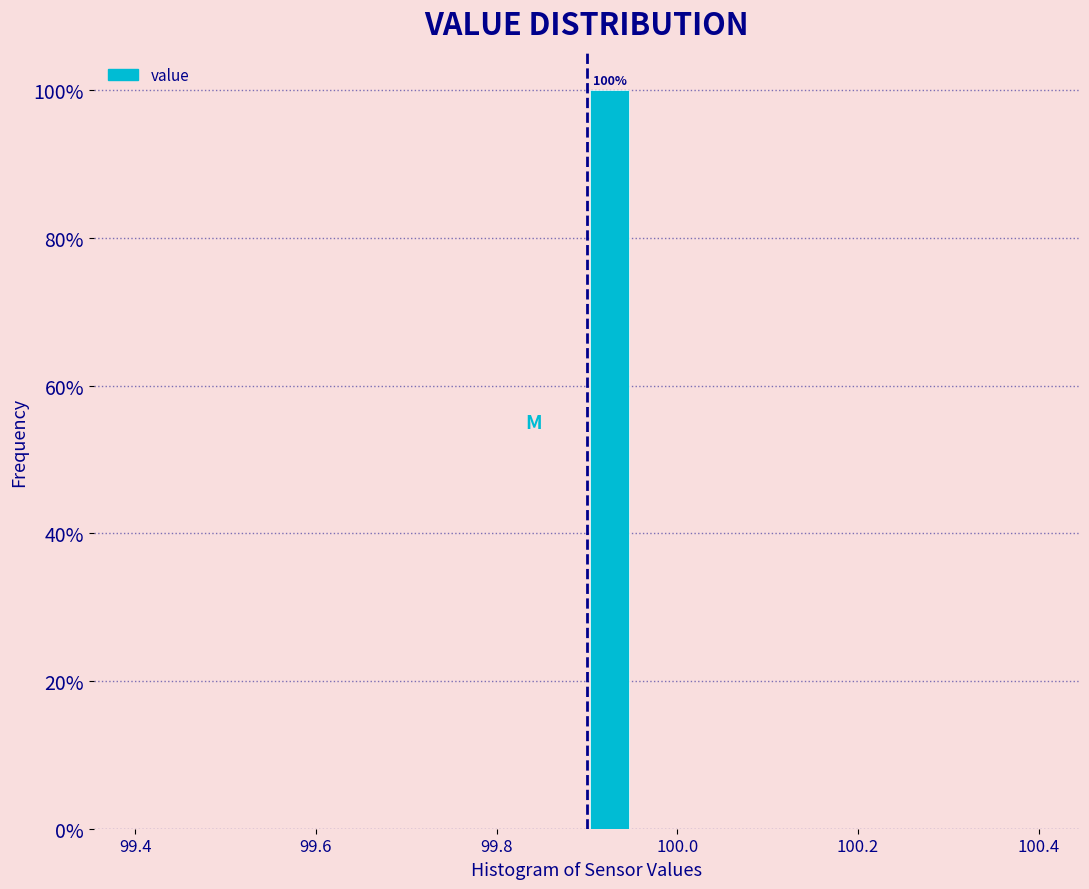

Around what value on the x-axis is the tallest bar? Give the approximate position of its centre, as read against the axis.

99.92